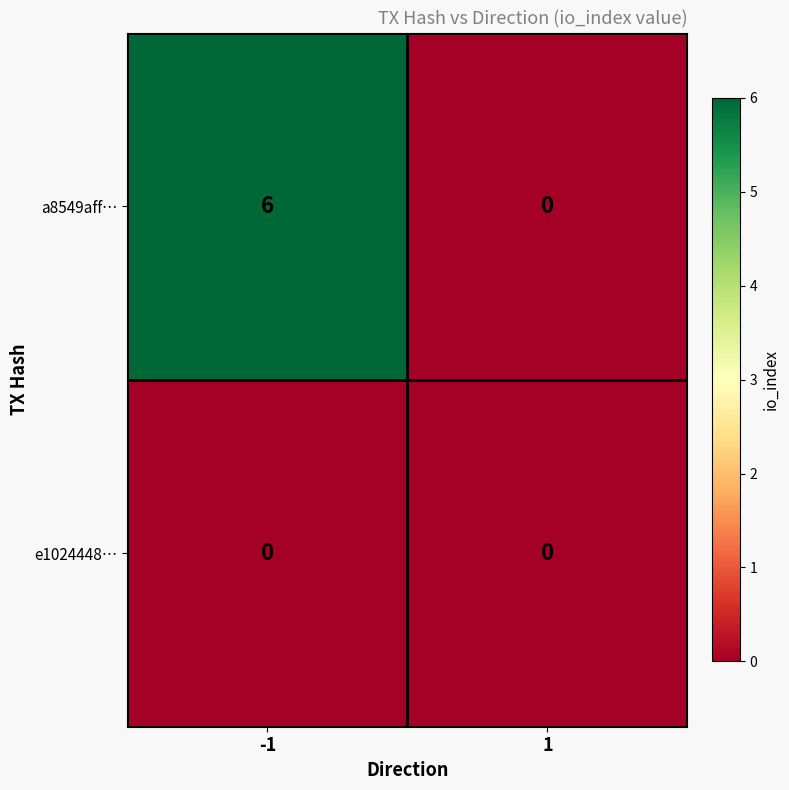

Between -1 and 1, which series saw the biggest shift?

a8549aff…